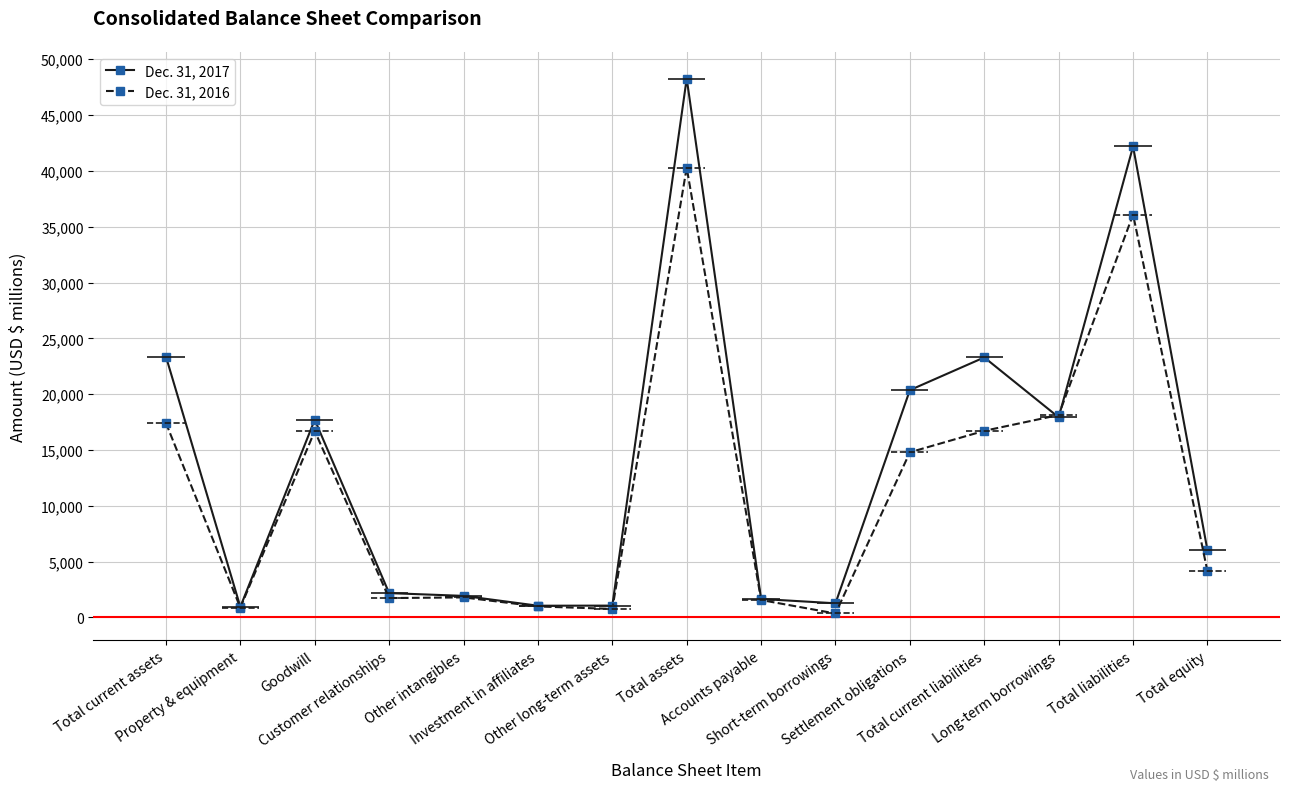

Rank the categories by Dec. 31, 2016 value from lowest to highest.

Short-term borrowings, Other long-term assets, Property & equipment, Investment in affiliates, Accounts payable, Customer relationships, Other intangibles, Total equity, Settlement obligations, Goodwill, Total current liabilities, Total current assets, Long-term borrowings, Total liabilities, Total assets